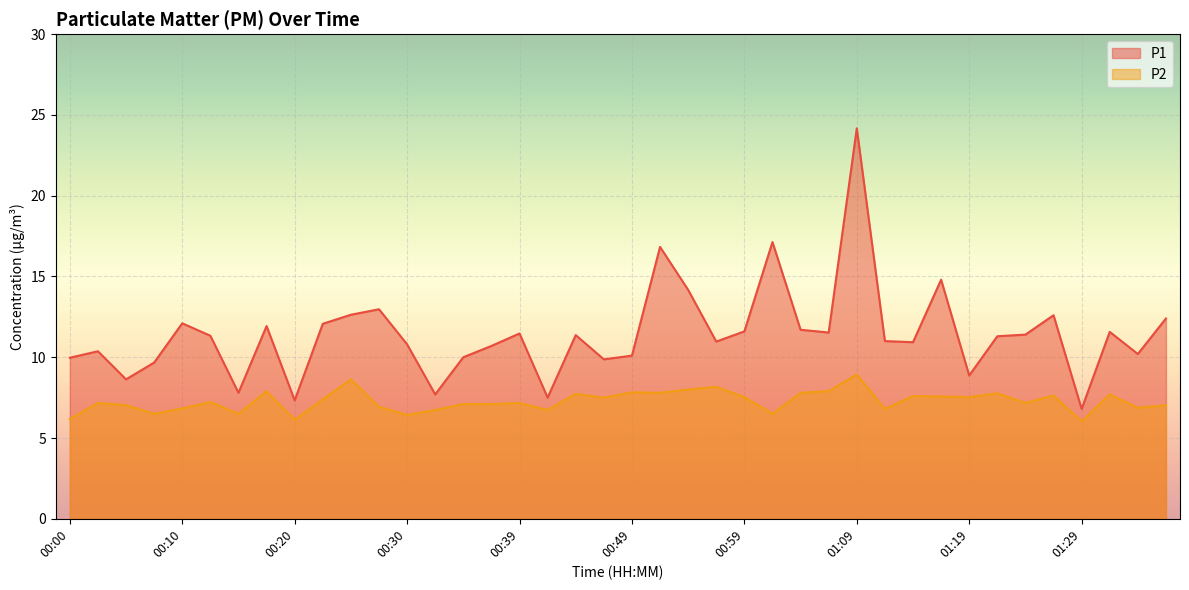

Rank the series by their average value, from lowest to highest.

P2, P1